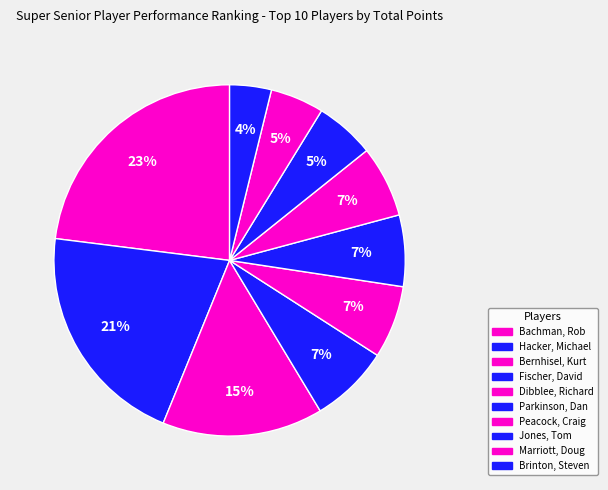

To the nearest percent, what is the combined percentage of Marriott, Doug and Hacker, Michael?

26%